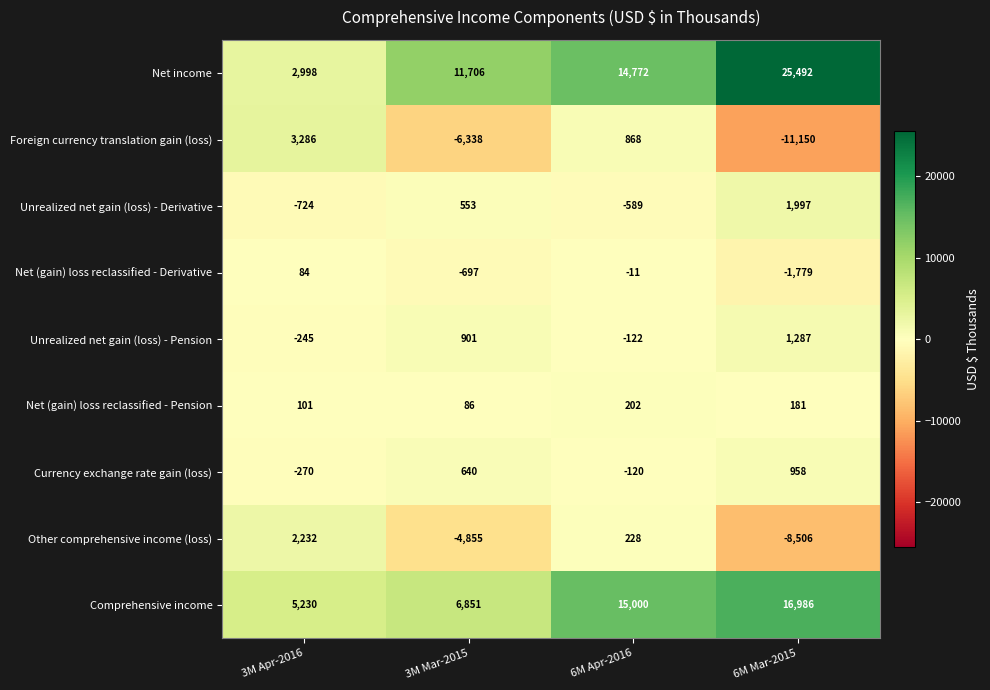

The value of Other comprehensive income (loss) at 3M Apr-2016 is 1186. True or false?

False